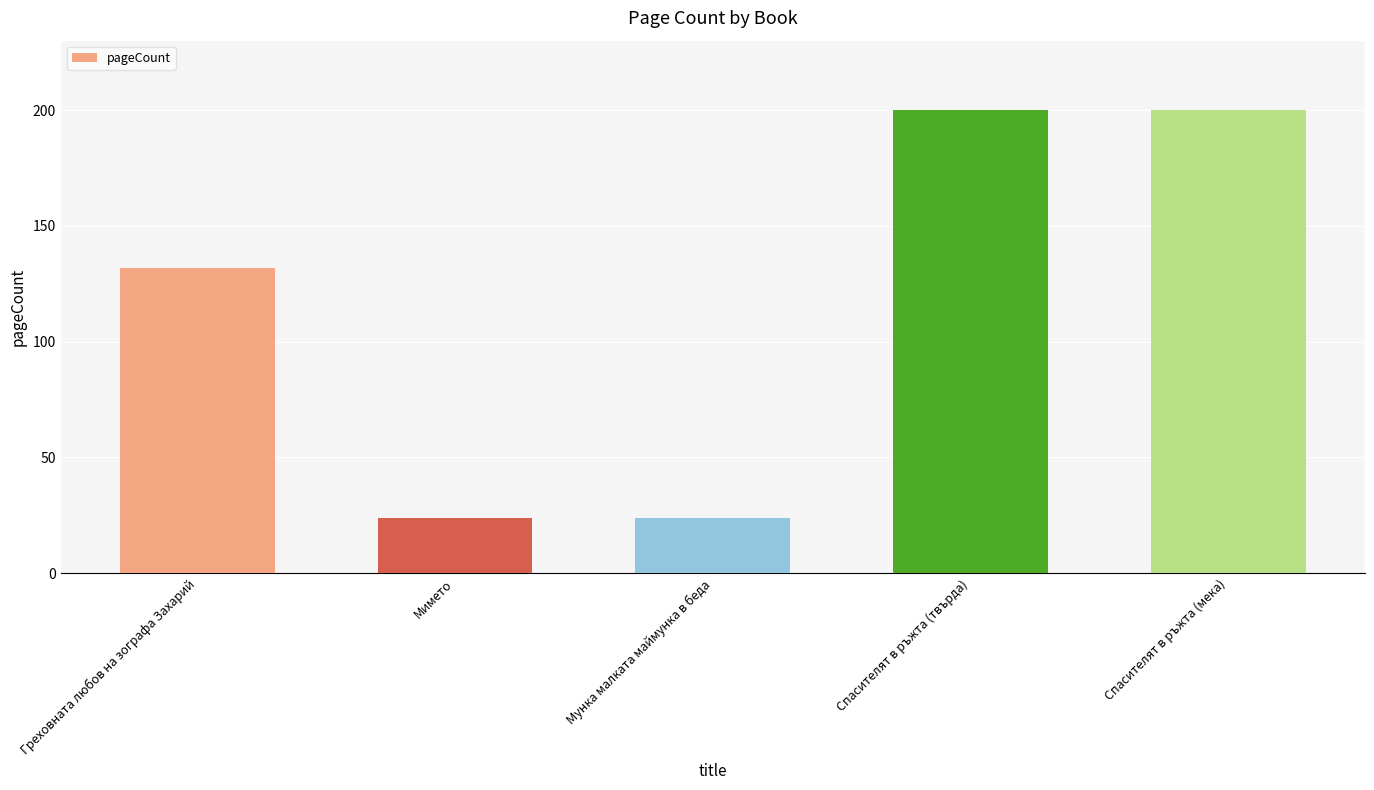

Count the values in the range 24 to 200.

5